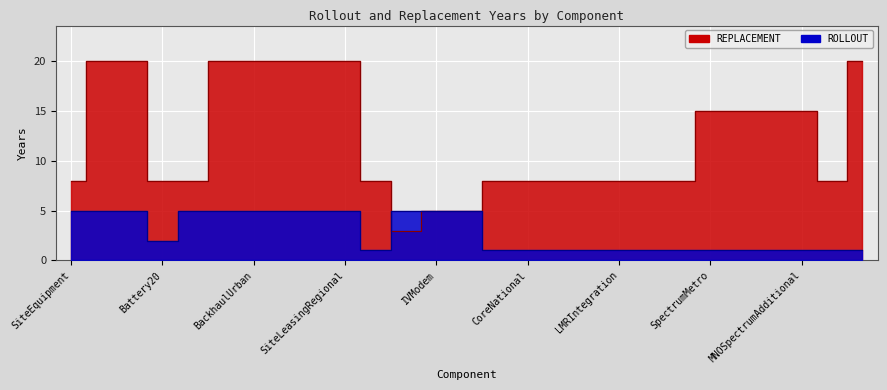

At which label does REPLACEMENT line first exceed 8?

Battery20